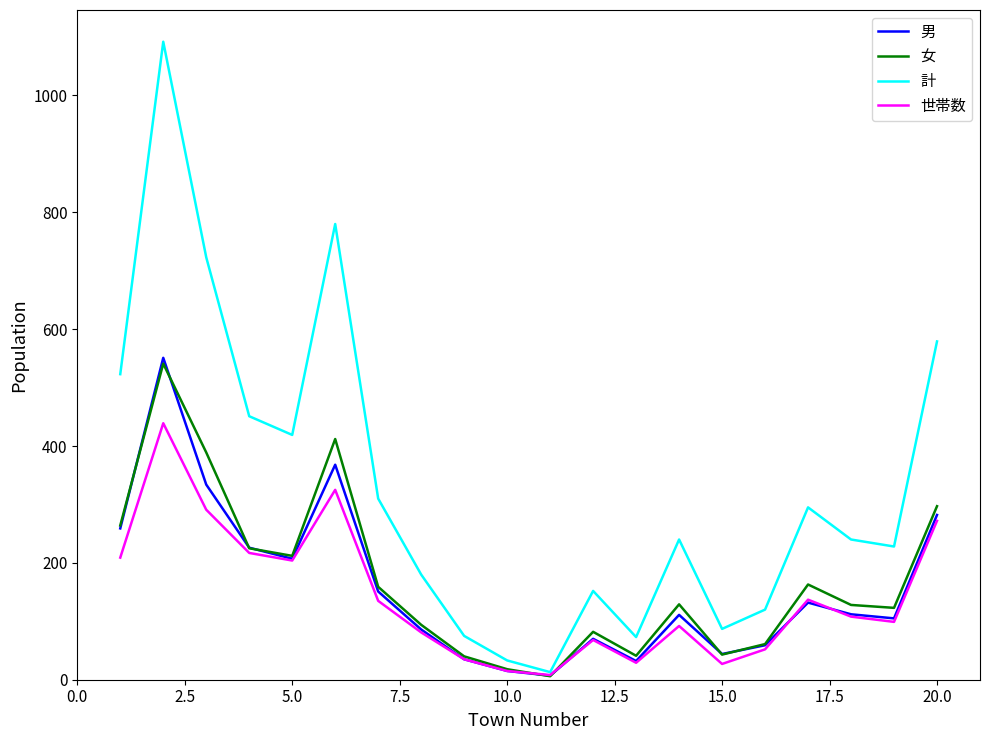

Which series has the largest range (max minus min)?

計